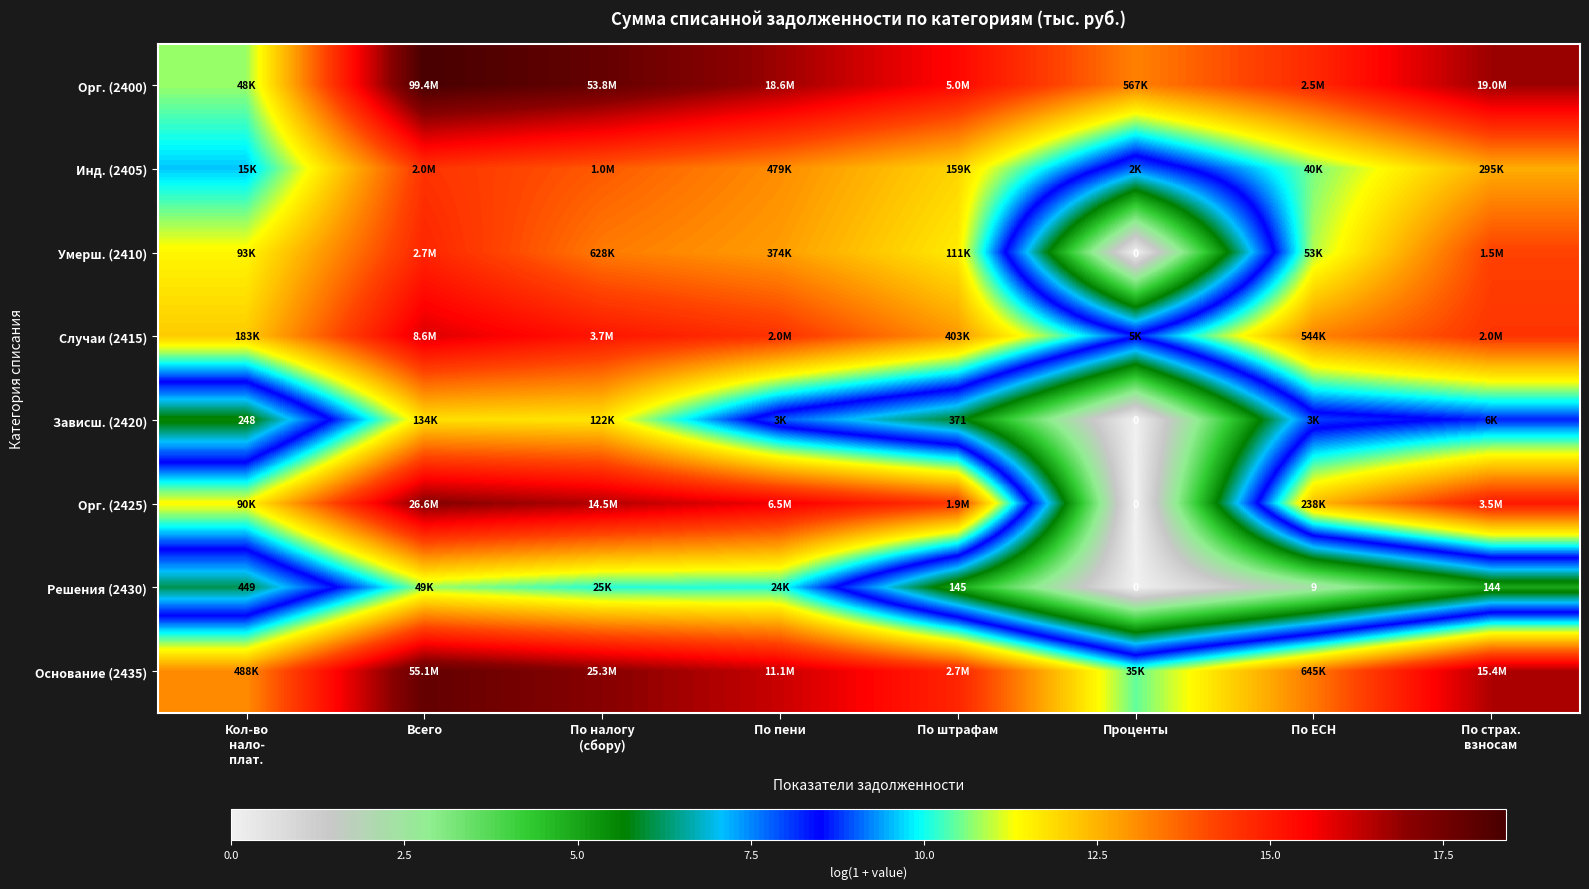

What is the difference between the highest and lowest values at Проценты?

13.2